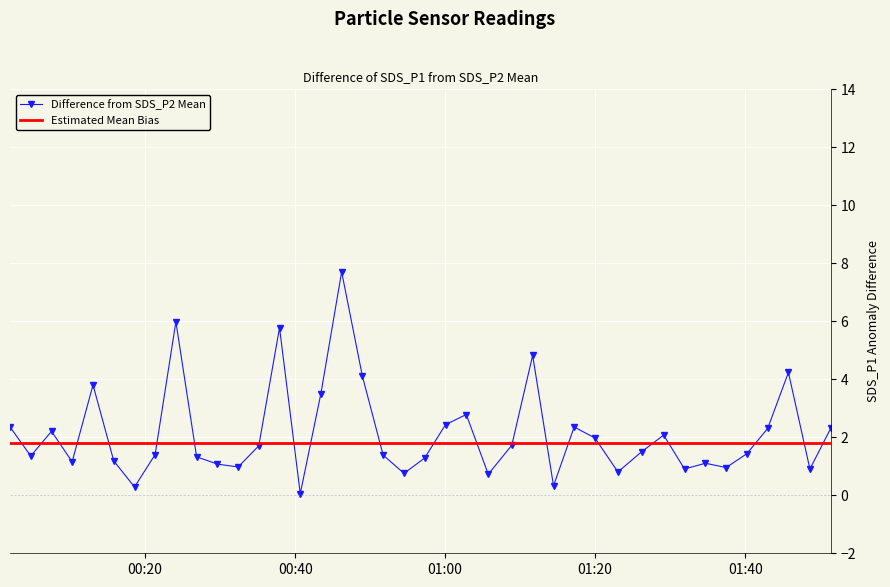

True or false: there are more than 0 points higher than both neighbors.

True